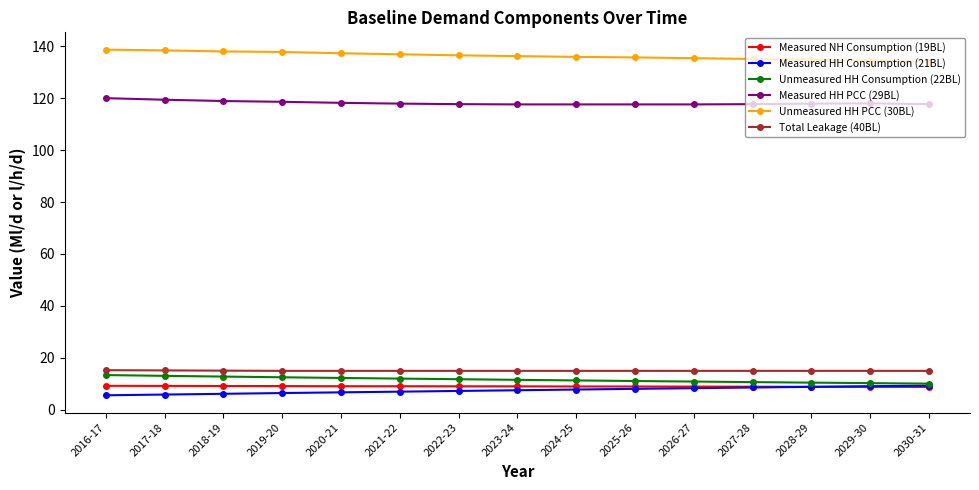

What is the minimum value shown in the chart?

5.6